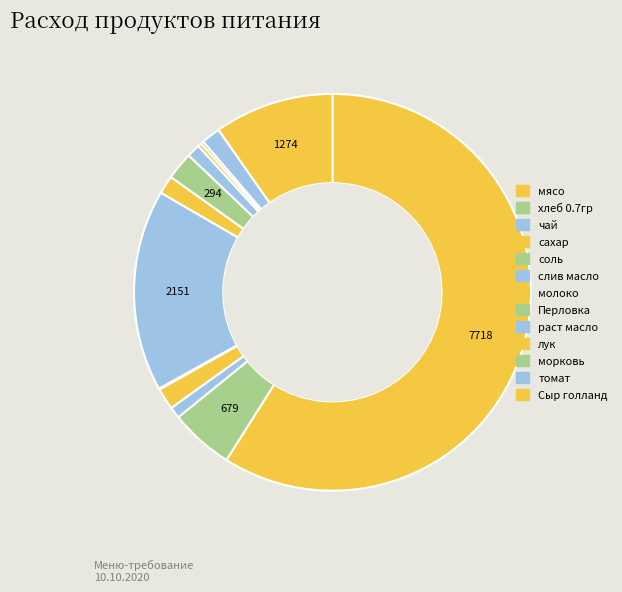

True or false: молоко accounts for 11% of the total.

False